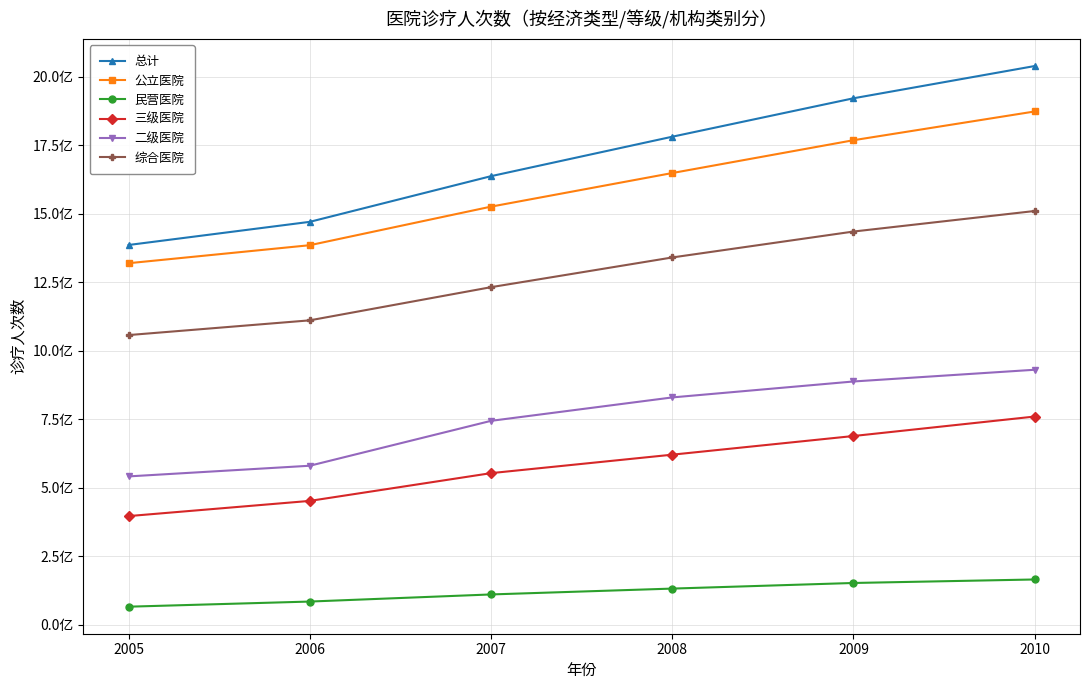

What is the sum of all 总计 values?

10238484040